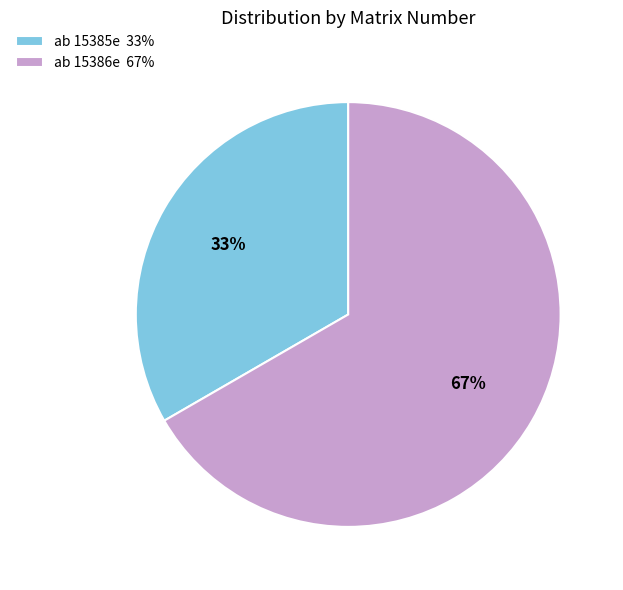

What is the majority slice?

ab 15386e